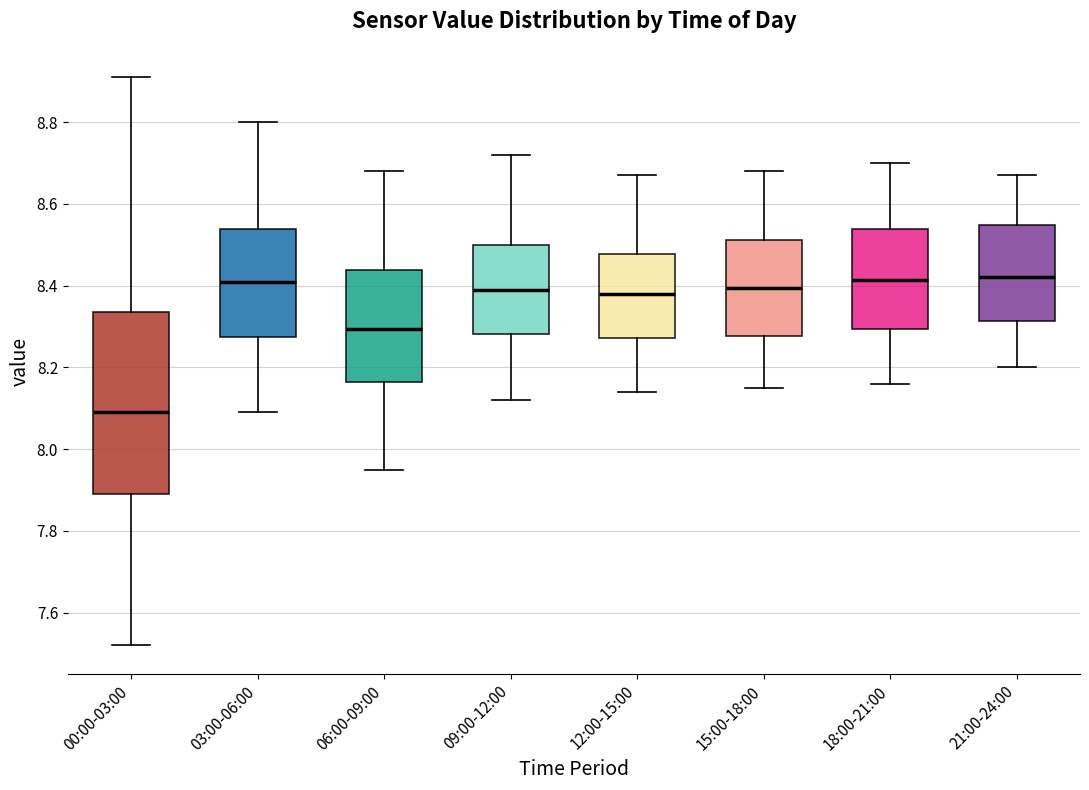

Where is the upper edge of the box for 03:00-06:00 on the y-axis? The values are not printed on the chart, so give them approximately, as read against the axis.

8.54